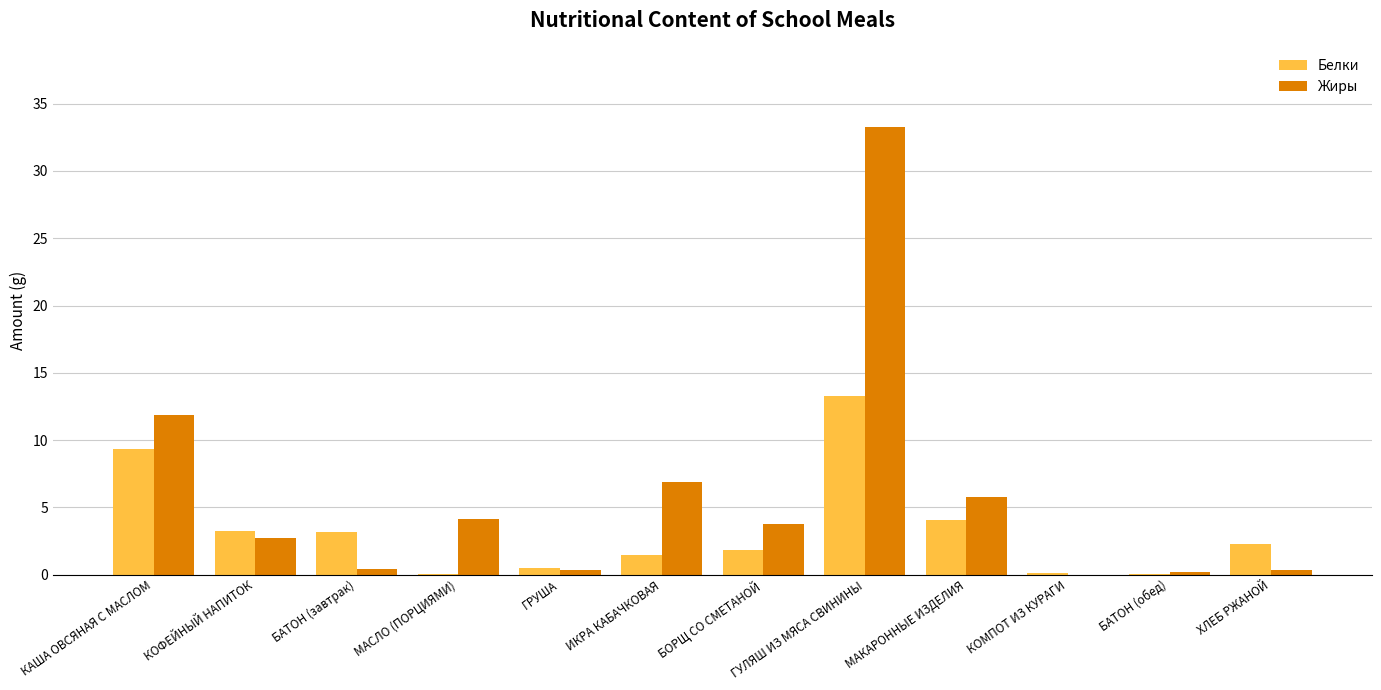

Which series has the largest total across all categories?

Жиры